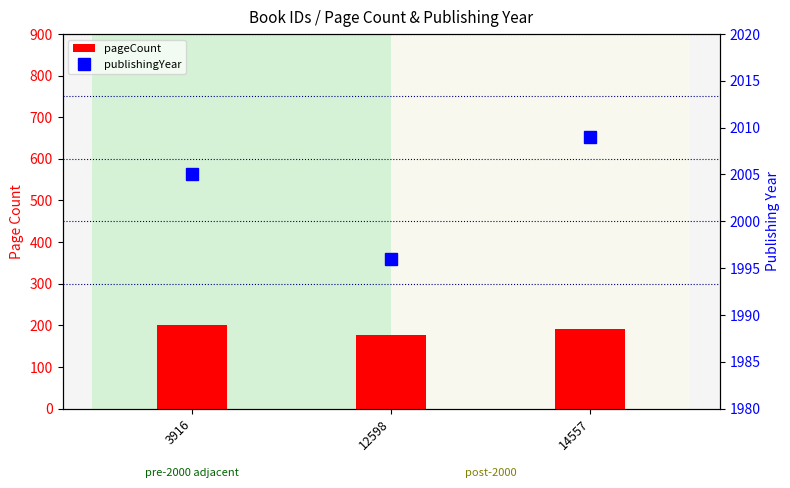

Reading right to left, what are all the values shown in this chart?

pageCount: 14557=192	12598=176	3916=200
publishingYear: 14557=2009	12598=1996	3916=2005